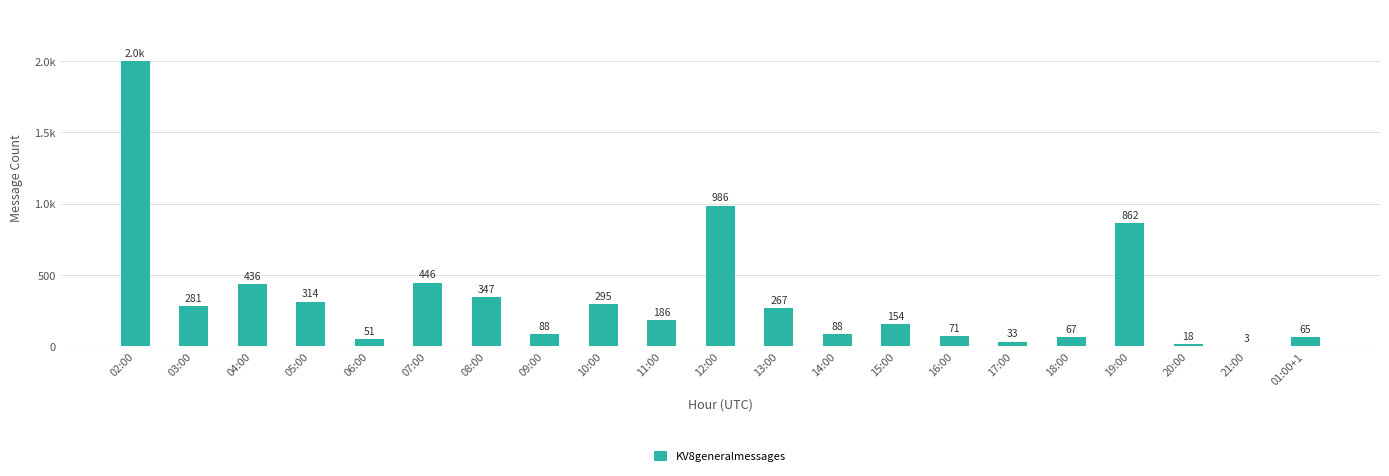

Reading left to right, what are all the values shown in this chart?

2001	281	436	314	51	446	347	88	295	186	986	267	88	154	71	33	67	862	18	3	65